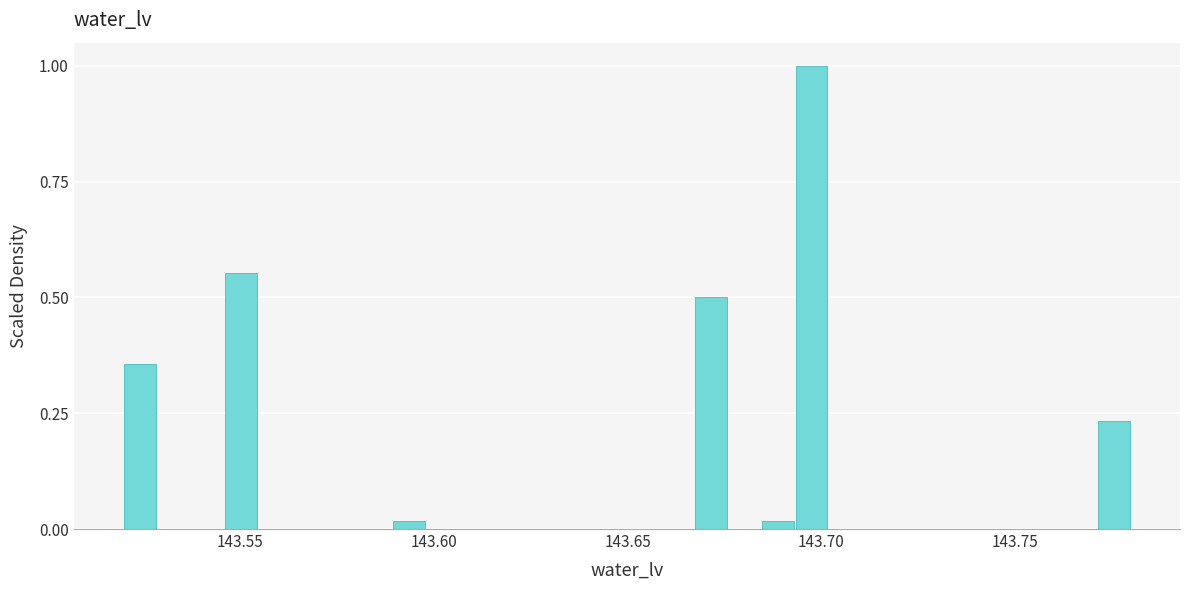

Read against the x-axis, roughly where is the centre of the tallest bar?

143.695